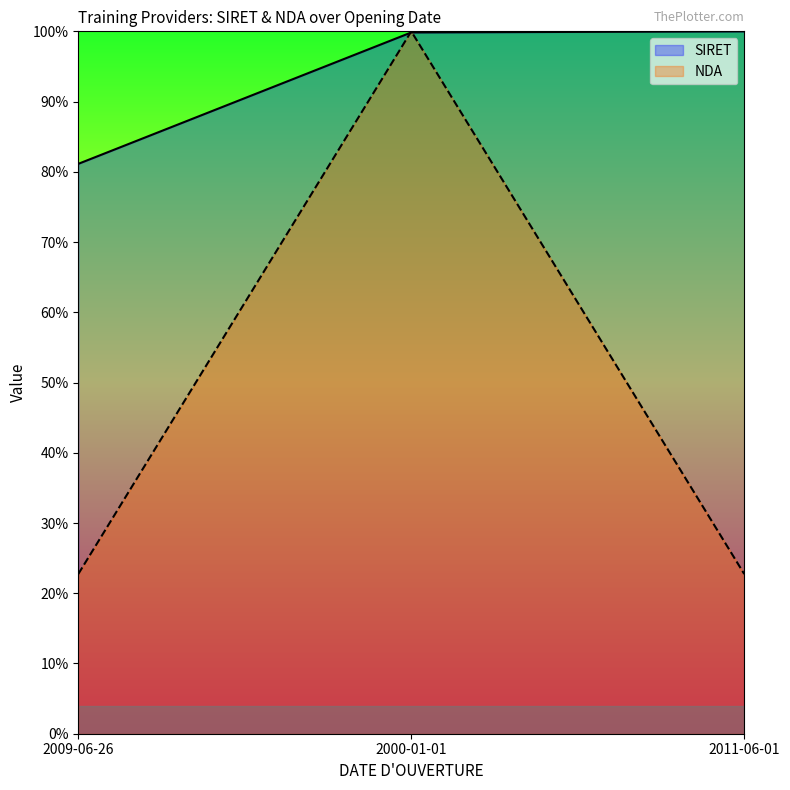

List the labels in order of SIRET value, smallest first.

2009-06-26, 2000-01-01, 2011-06-01